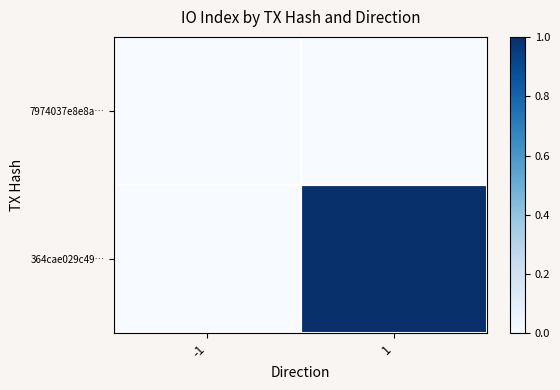

Rank the series by their maximum value, from lowest to highest.

7974037e8e8a…, 364cae029c49…